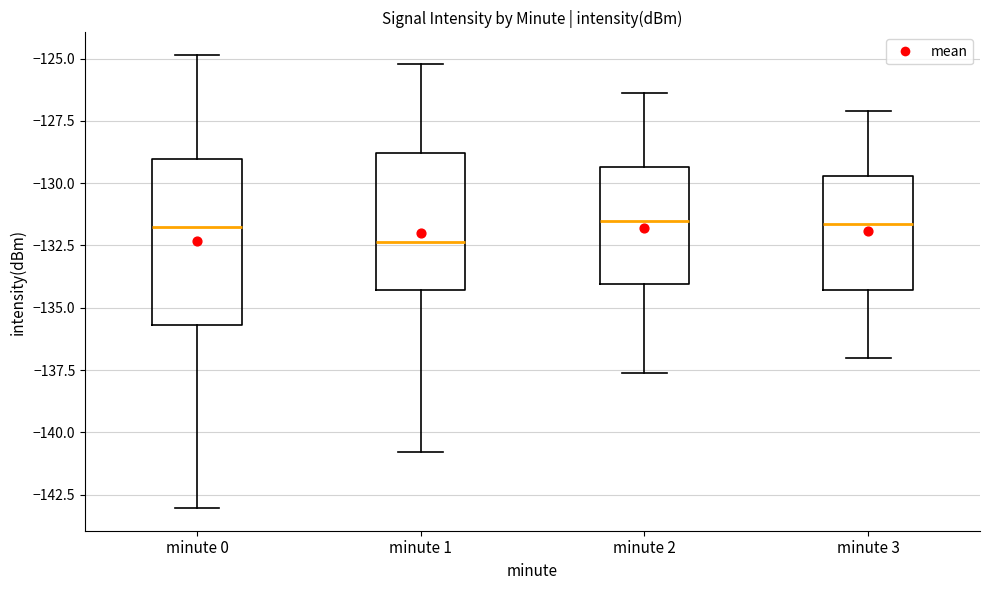

Reading left to right, transcribe this box plot: for each box, give where its median line is, the range the box spans, and where its two whiskers end, as read against the y-axis. The values are not printed on the chart, so give them approximately, as read against the axis.

minute 0: median -132.0, box -135.5 to -129.0, whiskers -143.0 to -125.0
minute 1: median -132.5, box -134.5 to -129.0, whiskers -141.0 to -125.0
minute 2: median -131.5, box -134.0 to -129.5, whiskers -137.5 to -126.5
minute 3: median -131.5, box -134.5 to -129.5, whiskers -137.0 to -127.0